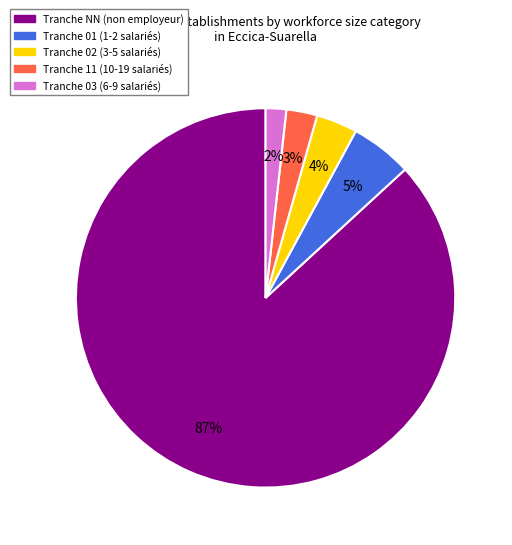

Is there a majority slice in this chart?

Yes